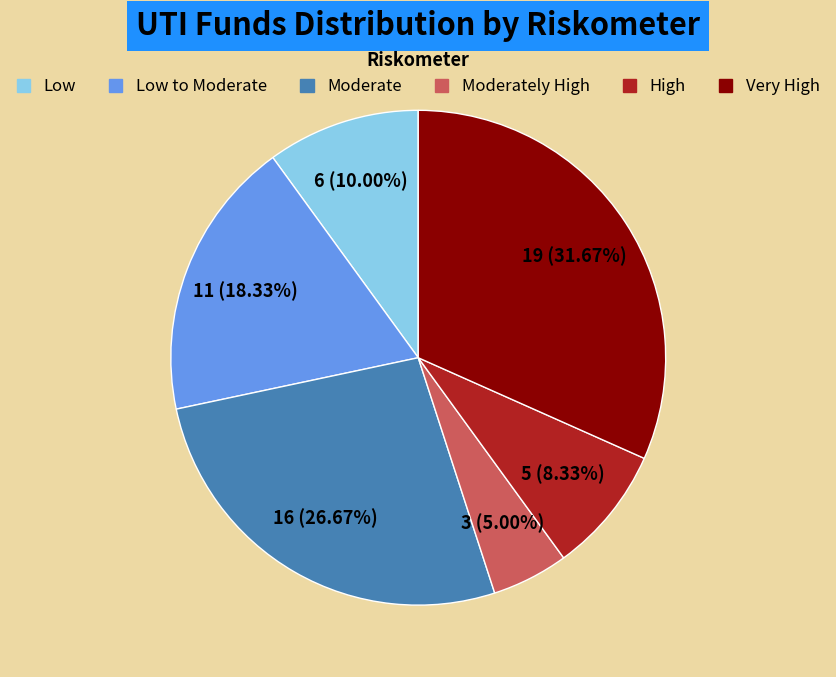

Is there a majority slice in this chart?

No